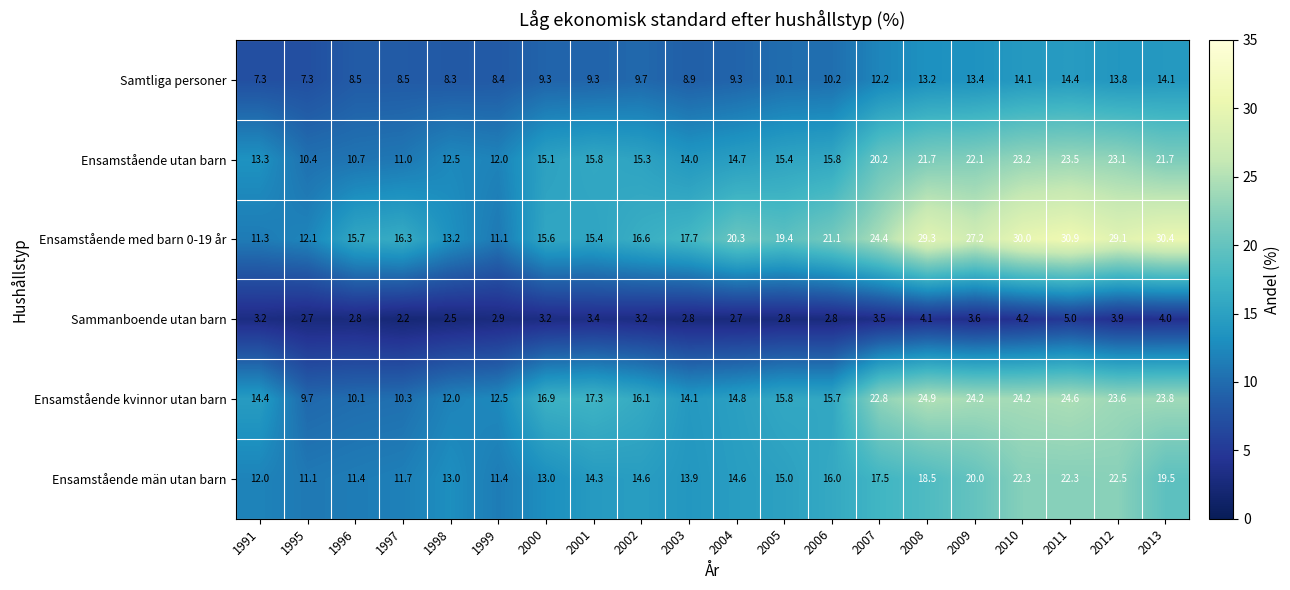

What is the spread (max minus min) of values at 1999?

9.6